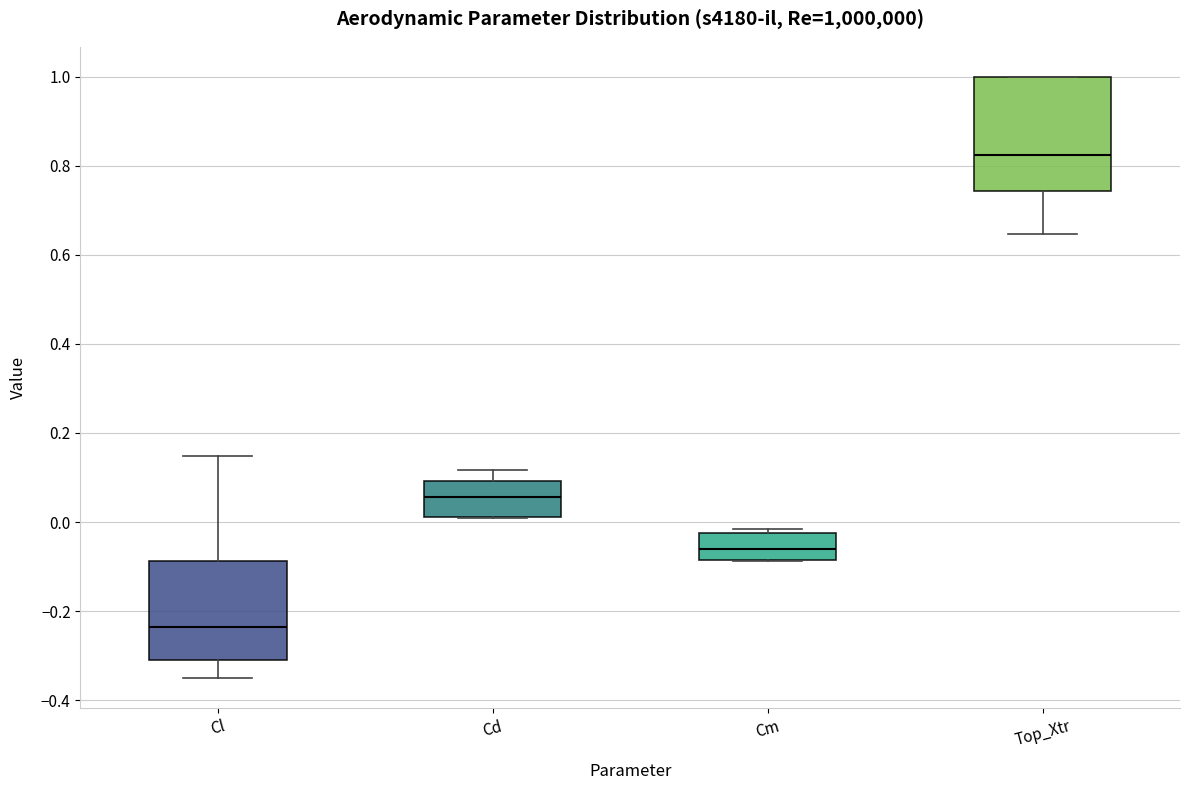

Where does the median line of the box for Cl sit on the y-axis? The values are not printed on the chart, so give them approximately, as read against the axis.

-0.24